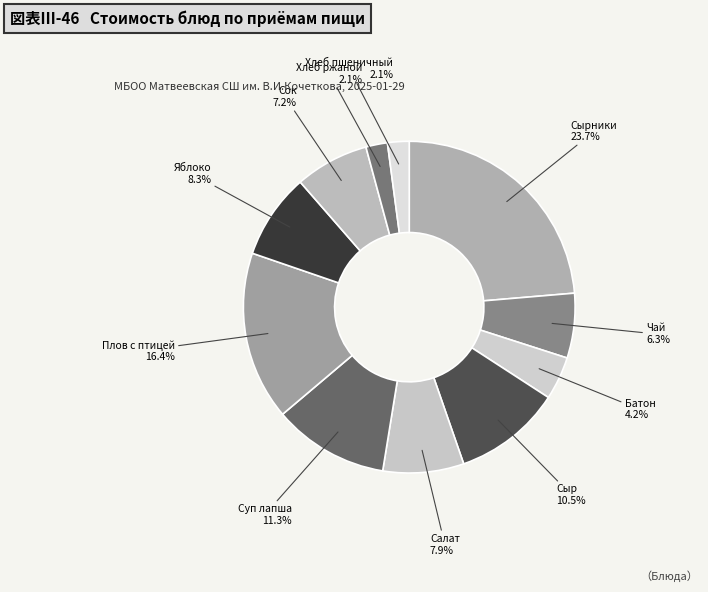

Which slice is the largest?

Сырники творожные со сгущеным молоком